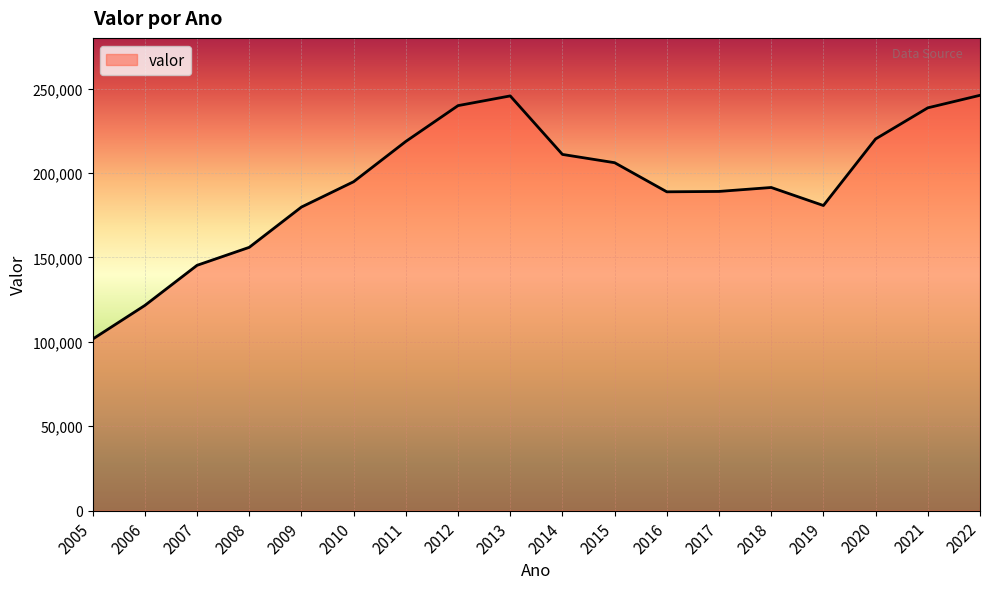

Which has a higher value, 2022 or 2005?

2022